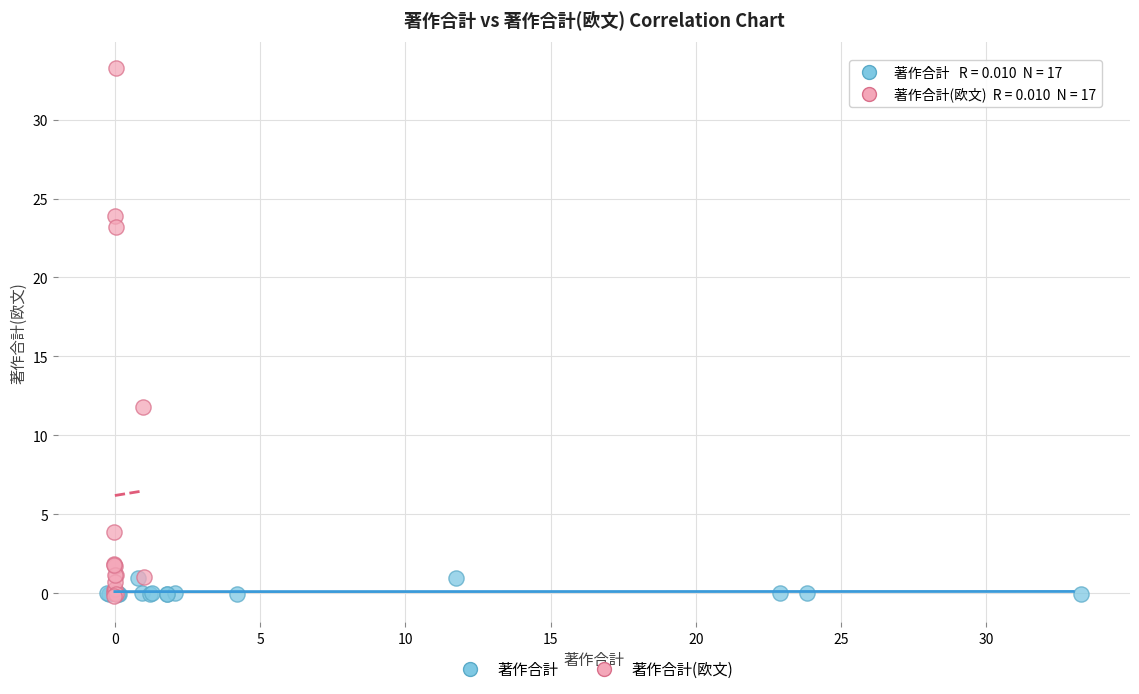

Which series reaches the maximum Y coordinate?

著作合計(欧文)